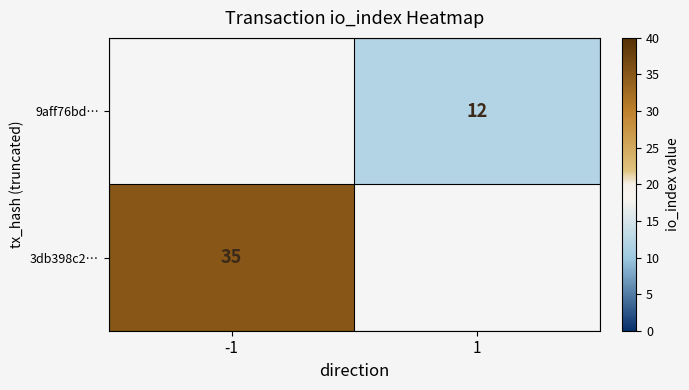

Is the value of 9aff76bd… at 1 greater than the value of 3db398c2… at -1?

No